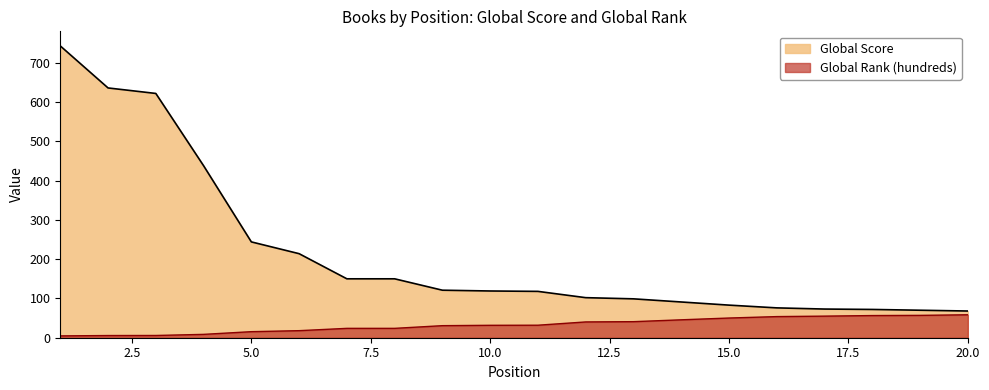

How many distinct data groups are displayed?

2